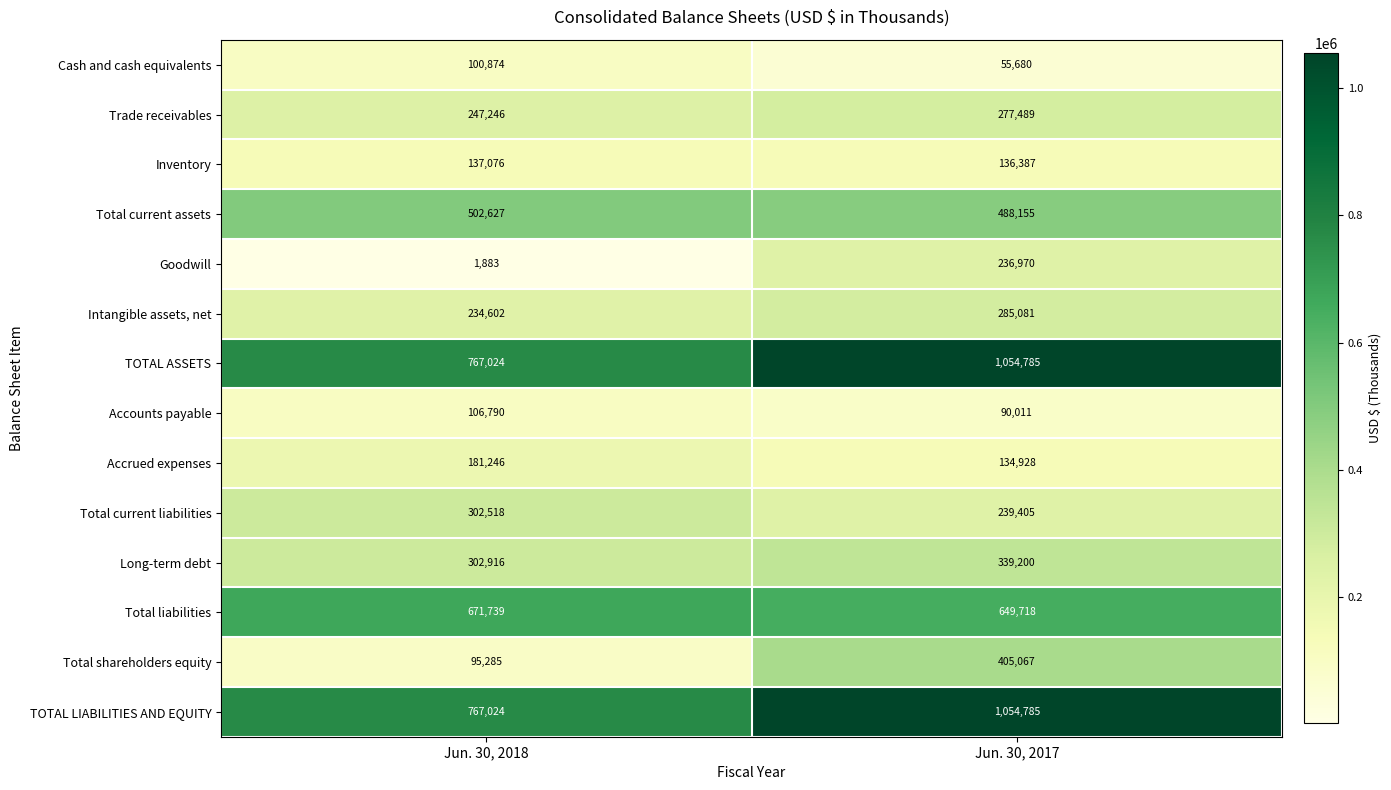

List the labels in order of Intangible assets, net value, smallest first.

Jun. 30, 2018, Jun. 30, 2017